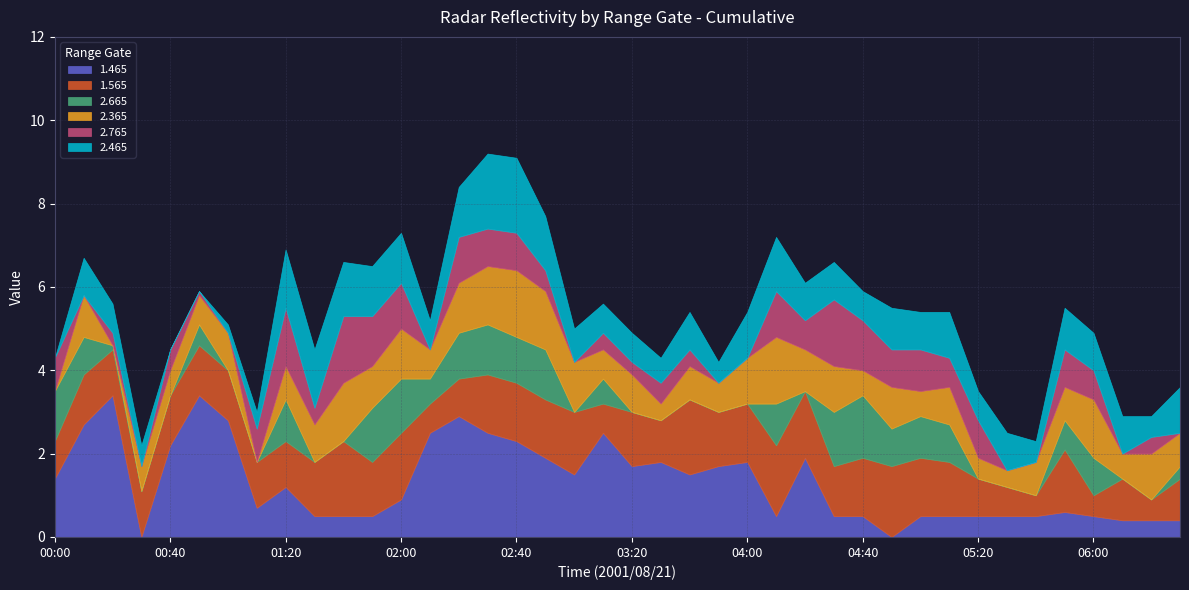

Which series changed the most between 01:10 and 04:10?

2.665